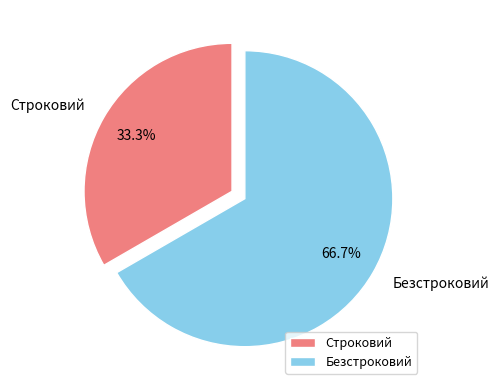

What is the majority slice?

Безстроковий